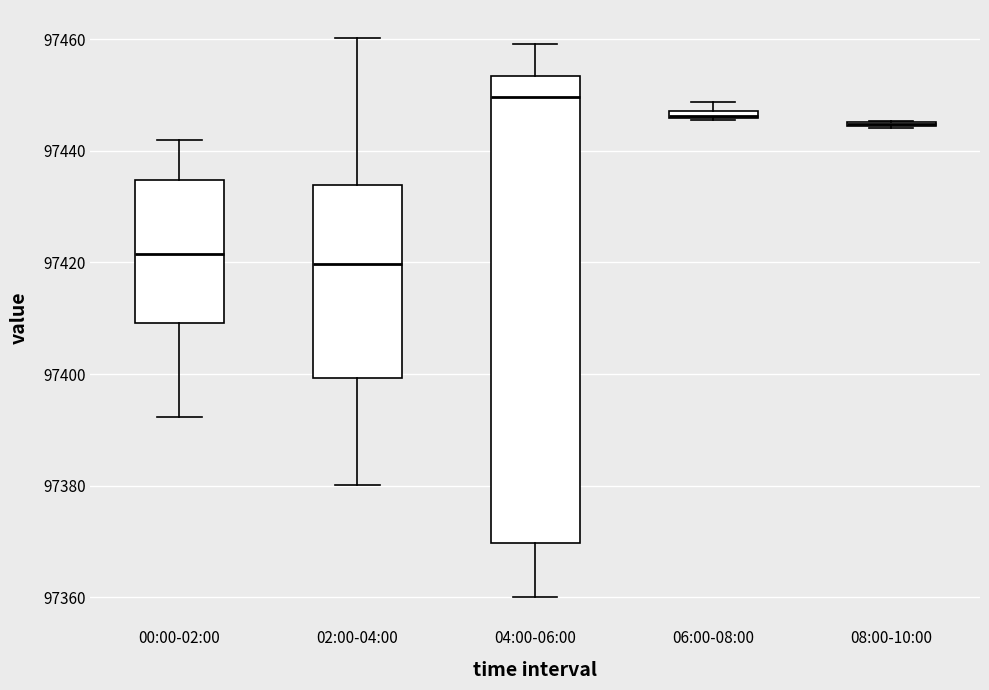

Where is the upper edge of the box for 06:00-08:00 on the y-axis? The values are not printed on the chart, so give them approximately, as read against the axis.

97448